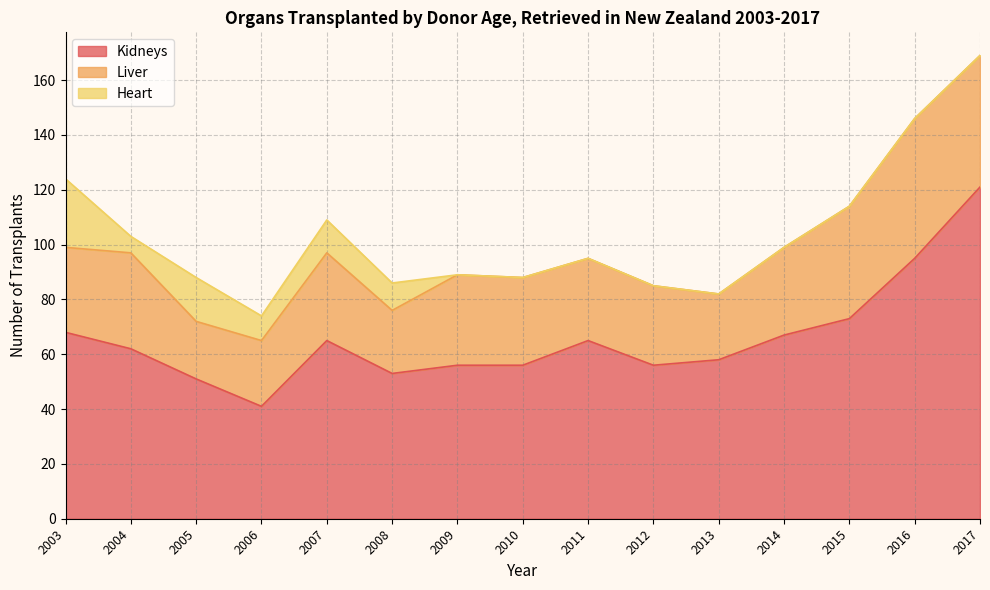

How many data points in Liver are above 32?

5